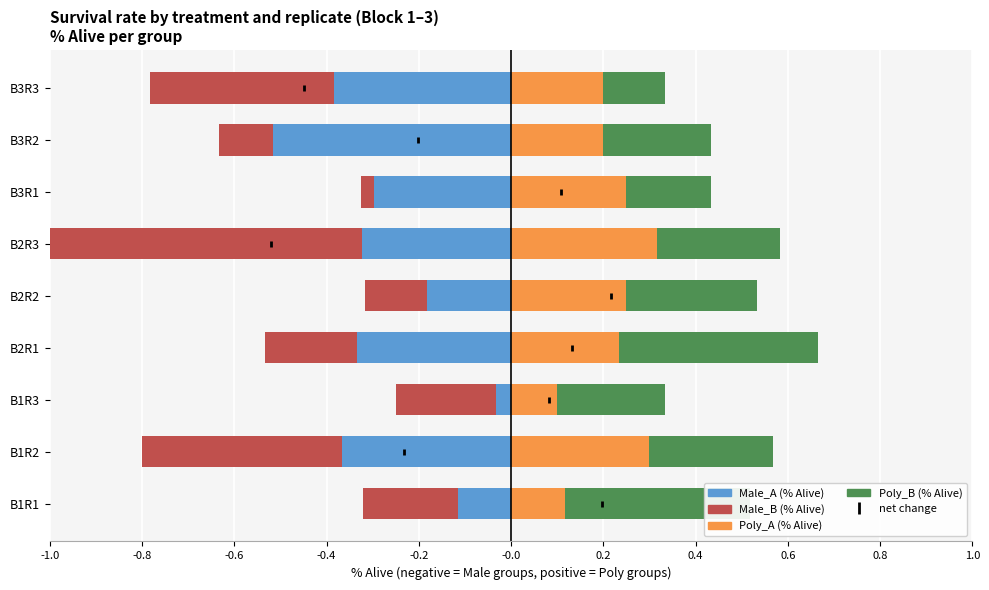

Which series contains the lowest Y value?

Male_B (surv)